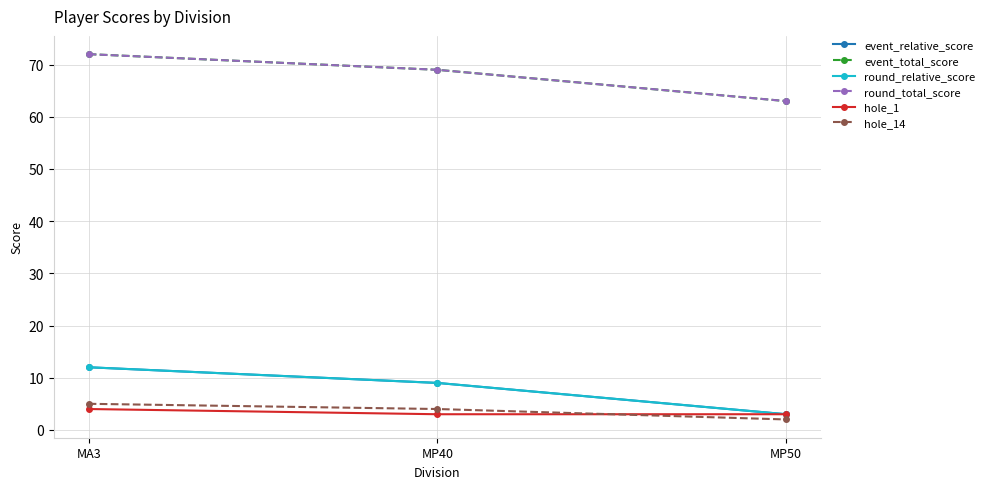

Is this an area chart (filled region under the line)?

No